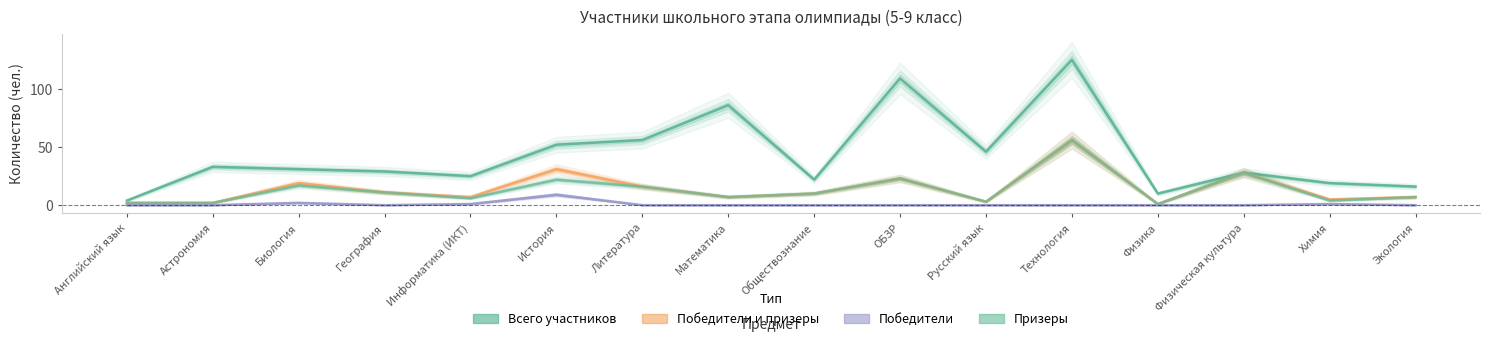

How many lines are shown in the chart?

4